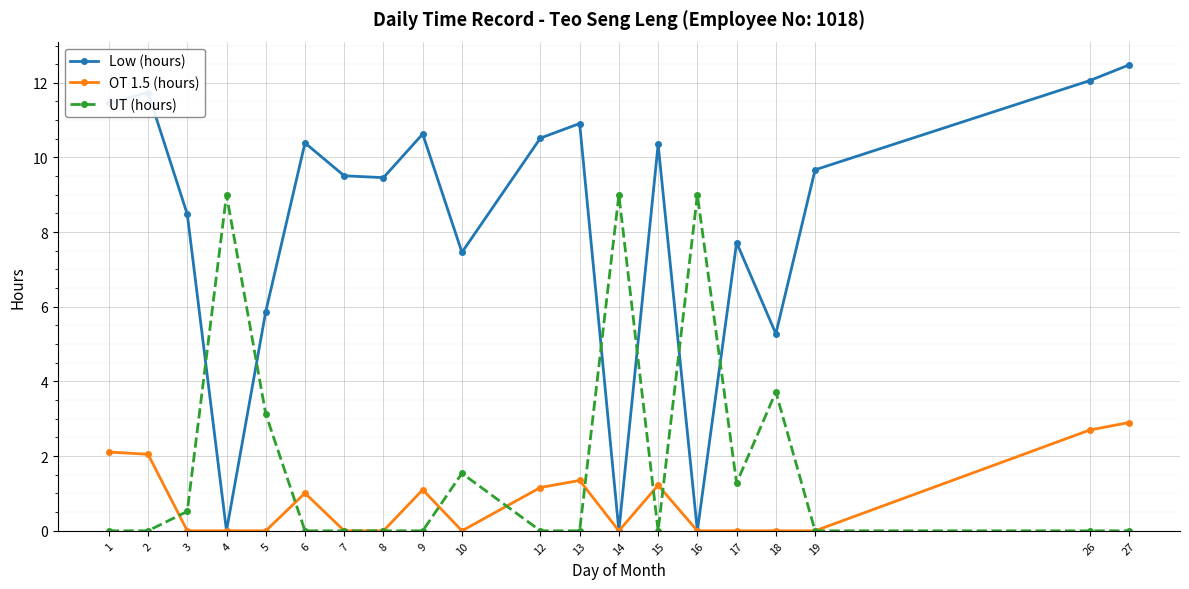

Which series has the largest range (max minus min)?

Low (hours)